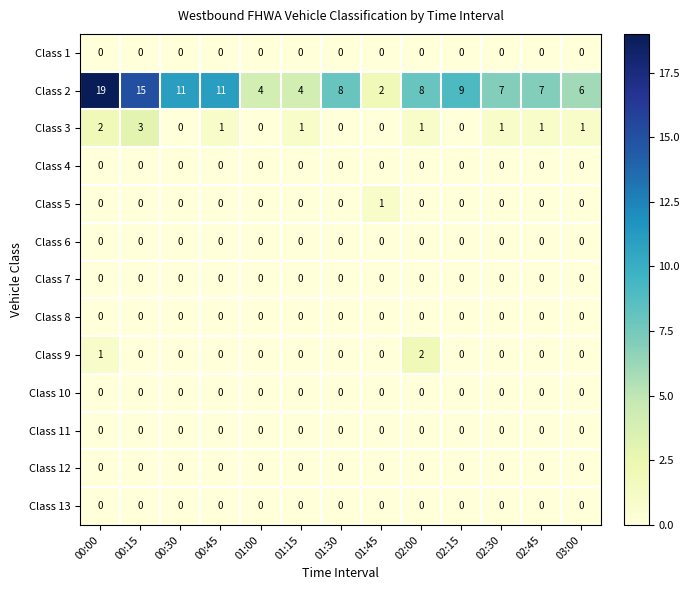

What is the maximum value for Class 2?

19